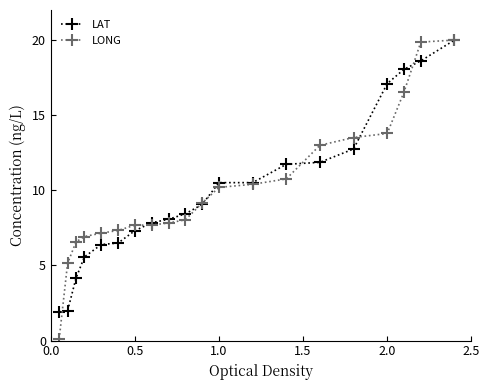

What is the maximum value for LONG?

20.0